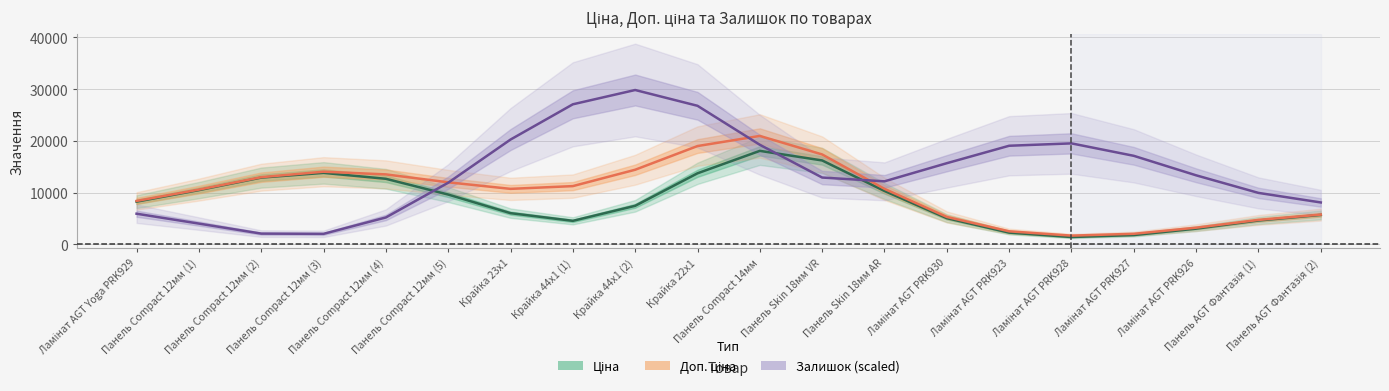

What is the label of the 4th point from the right?

Ламінат AGT PRK927